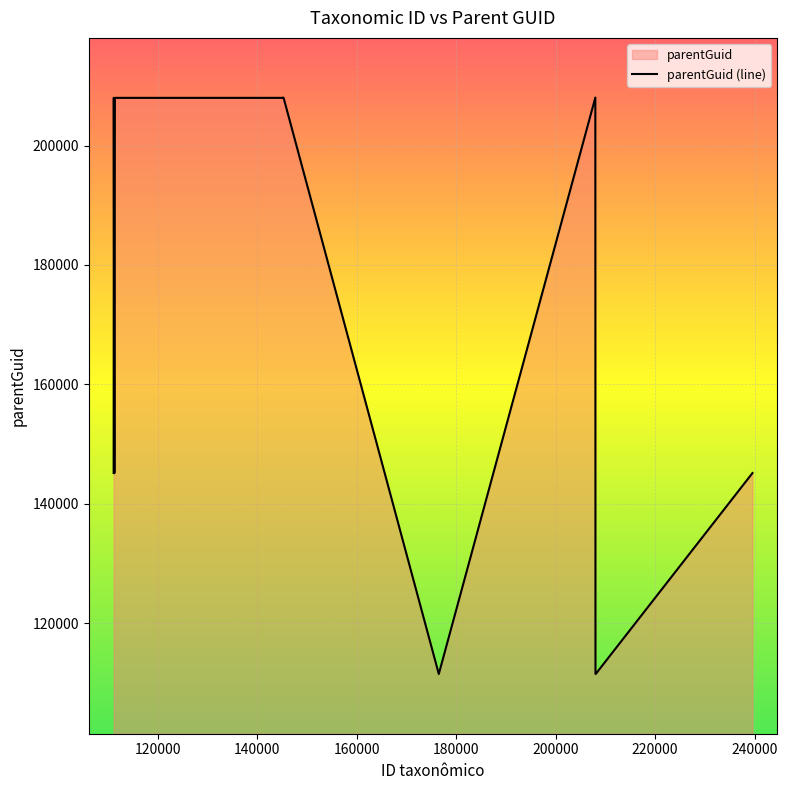

What is the minimum value shown in the chart?

111480